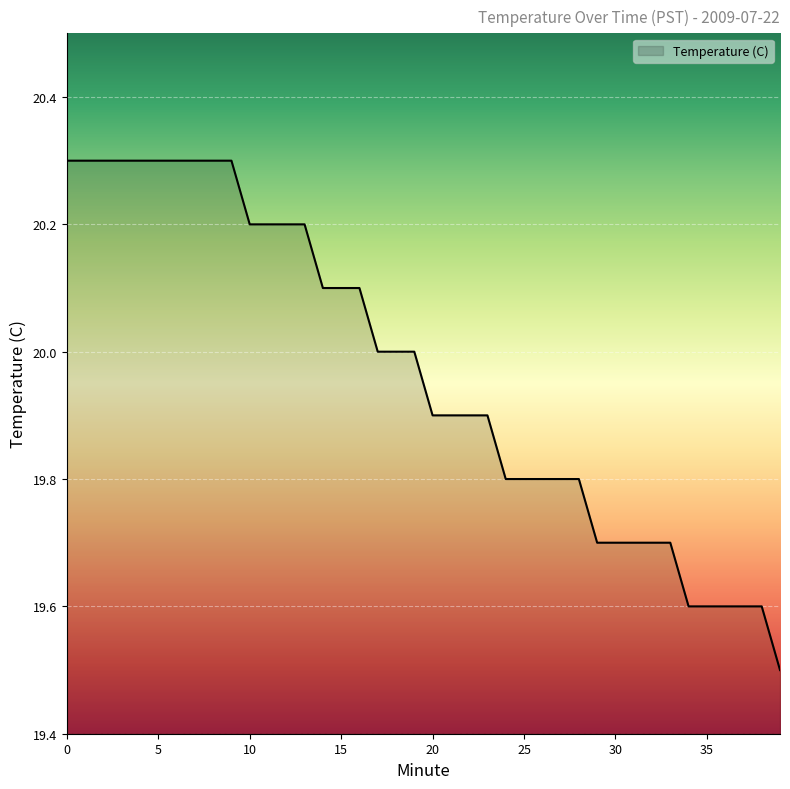

How many values are between 19 and 20?

23